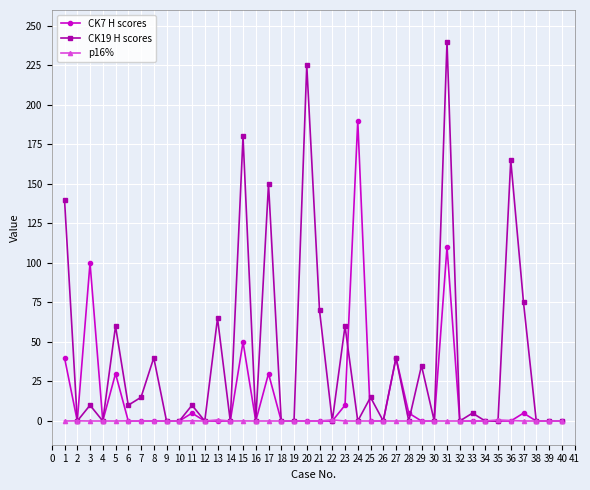

List the series in order of their overall mean, lowest first.

p16%, CK7 H scores, CK19 H scores